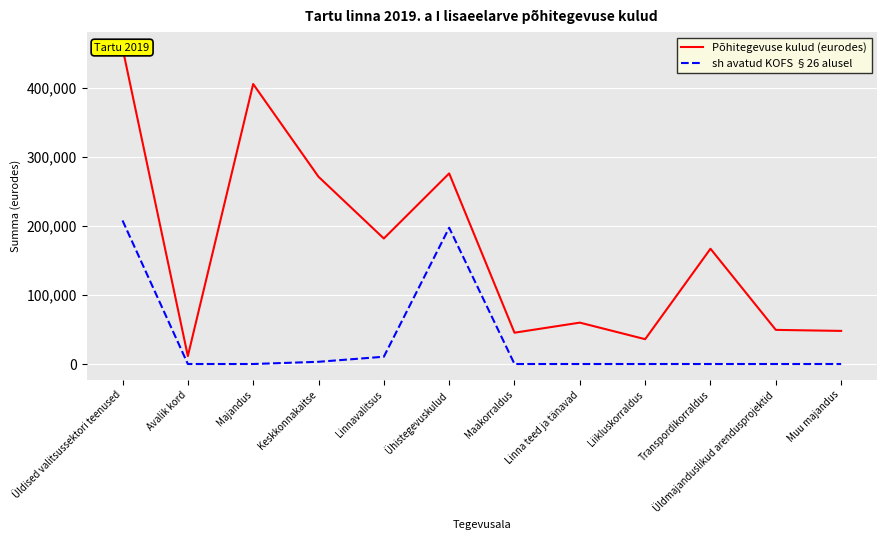

Reading right to left, list all the values displayed in this chart.

Põhitegevuse kulud (eurodes): 48000	49484	167189	36000	60000	45400	276406	182028	271599	406073	11500	458434
sh avatud KOFS §26 alusel: 0	0	0	0	0	0	197632	10550	3205	0	0	208182